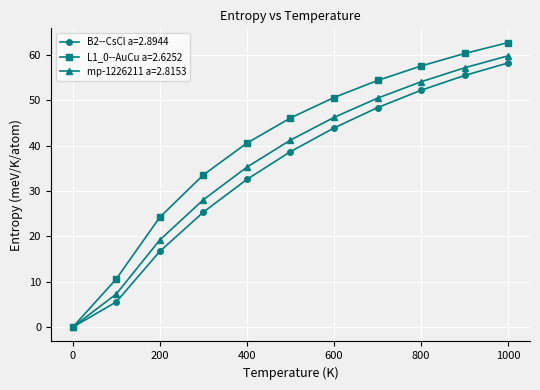

What is the difference between the second highest and minimum values in the B2--CsCl a=2.8944 series?

55.5